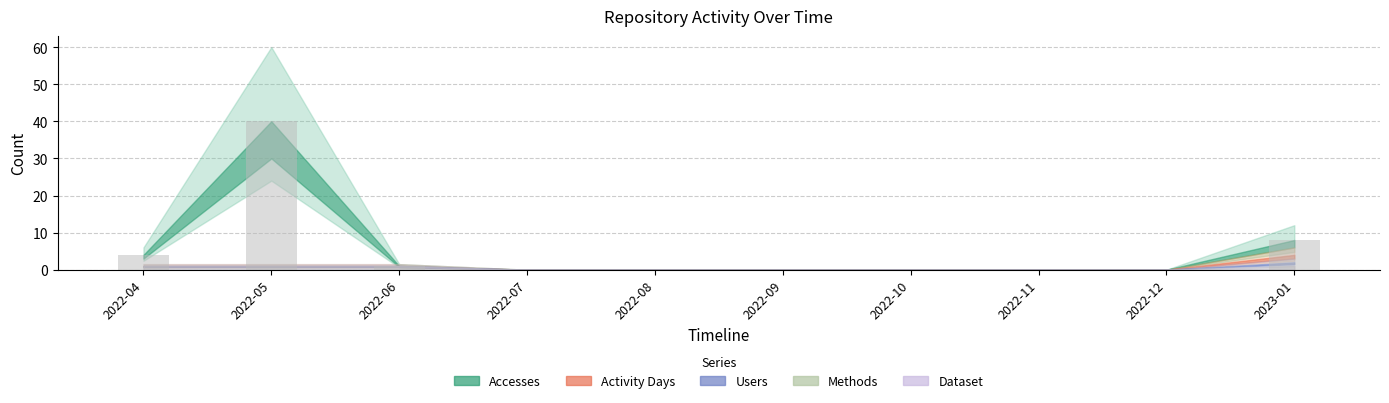

What is the change in value from 2022-09 to 2023-01?

+8